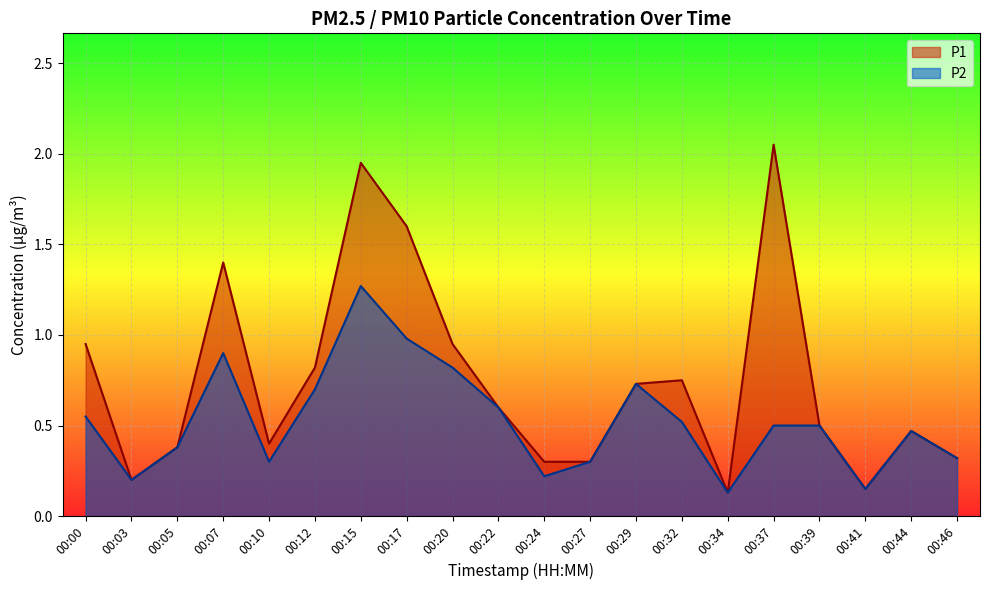

Is it true that P2 equals 0.4 at 00:15?

False